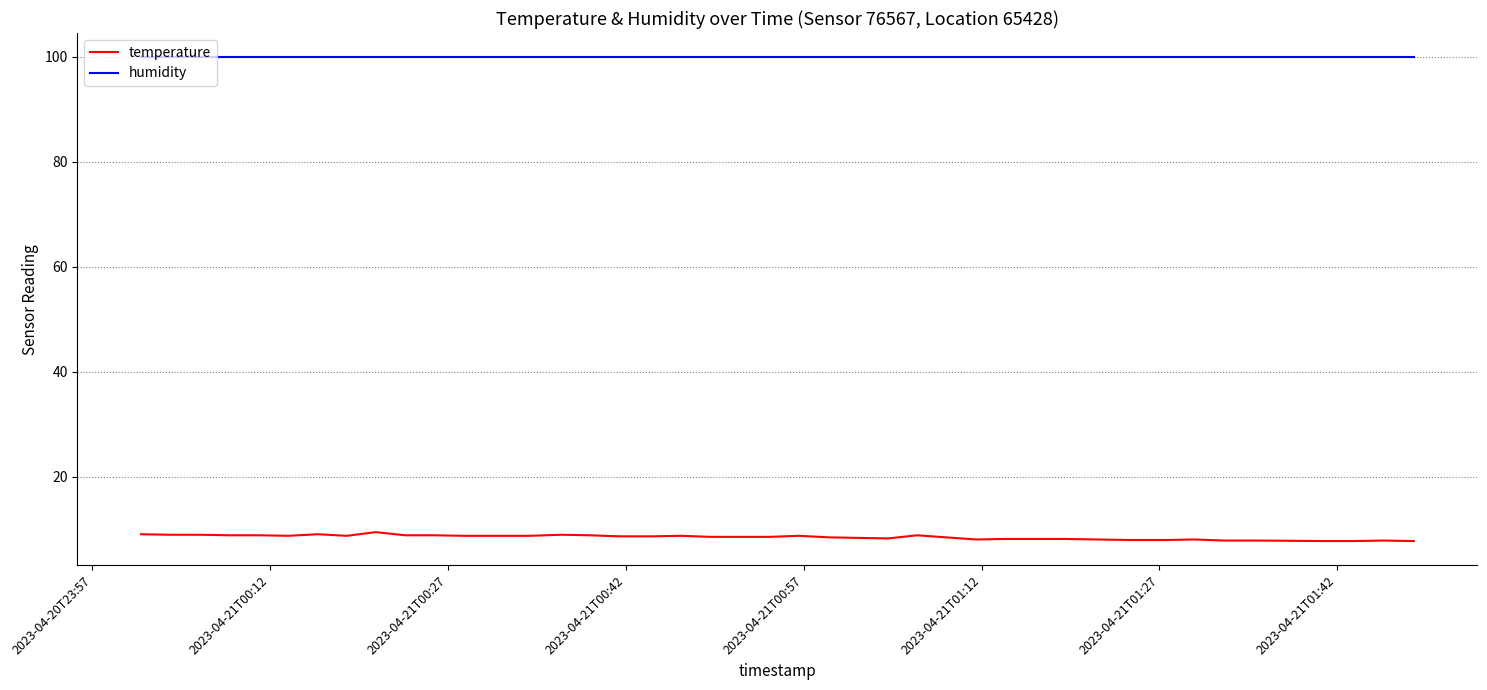

What is the sum of all humidity values?

3996.0